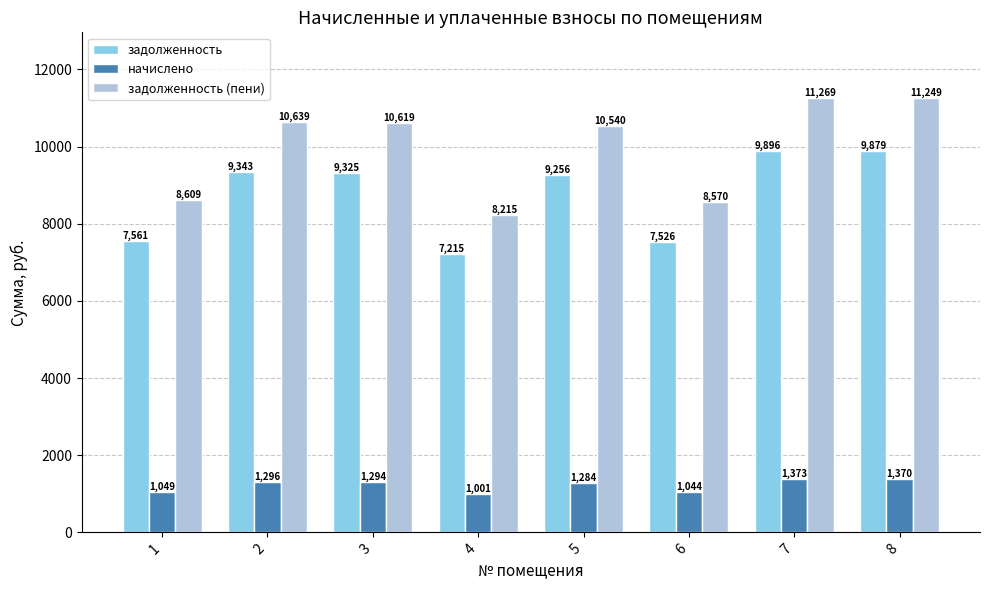

The value of начислено at 2 is 1296.0. True or false?

True